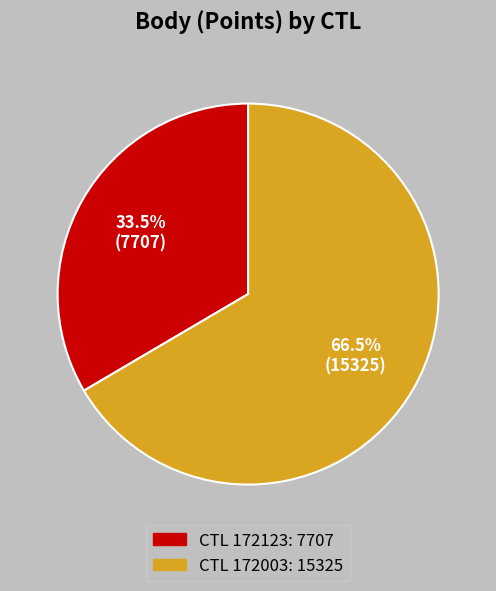

Is there any slice that represents more than half of the pie?

Yes